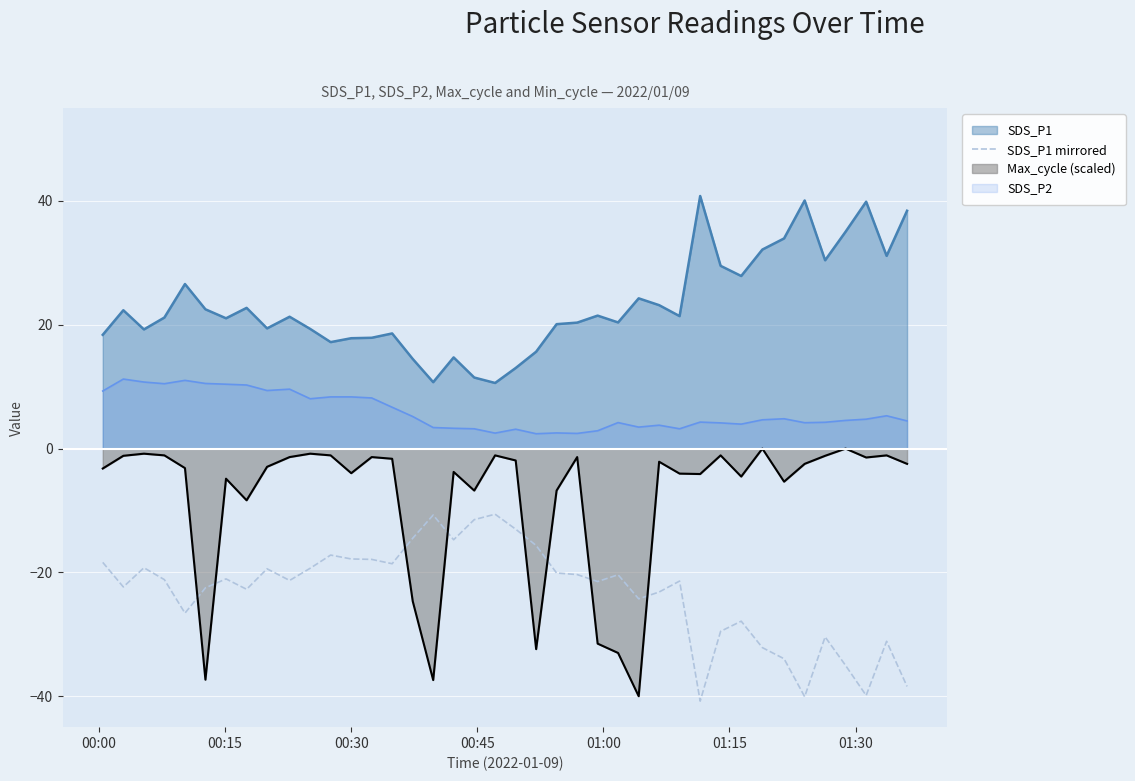

How many lines are shown in the chart?

4